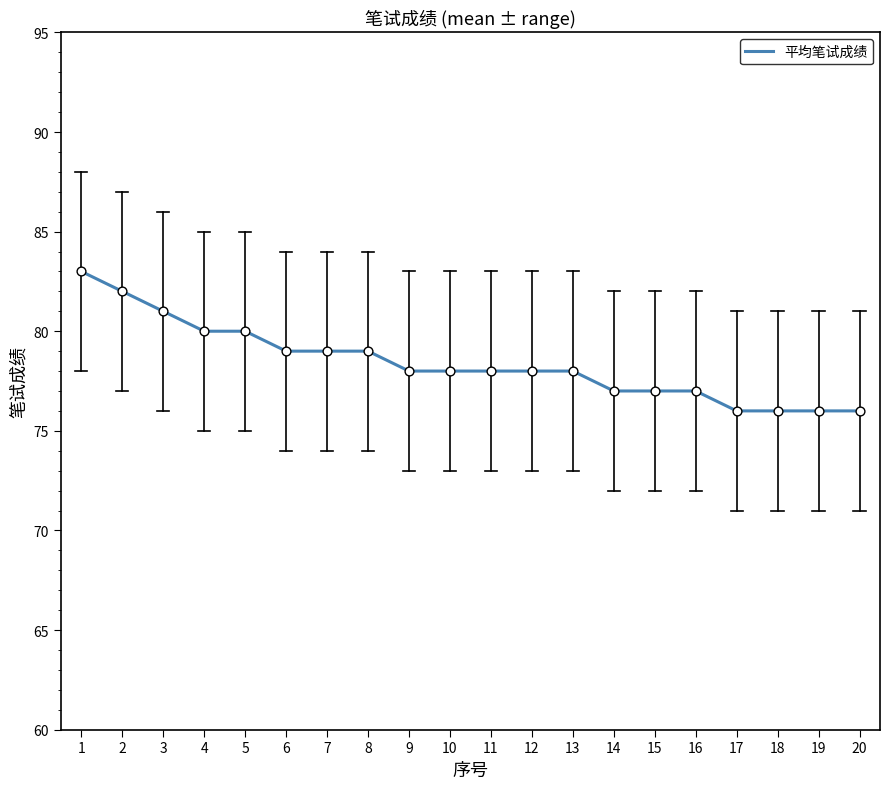

What is the change in value from 7 to 16?

-2